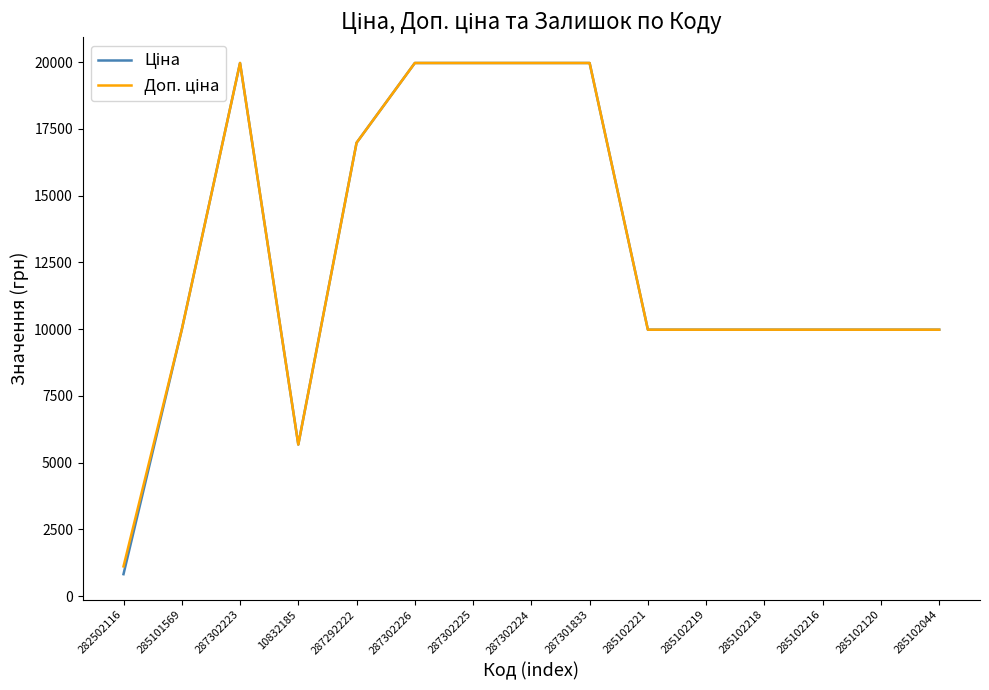

Does the chart have visible grid lines?

No